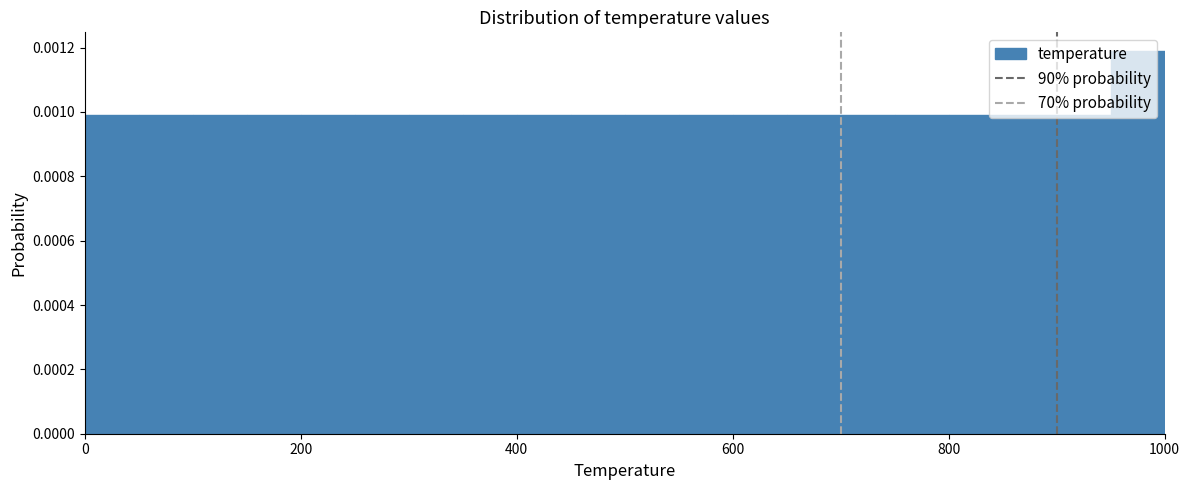

Read against the x-axis, roughly where is the centre of the tallest bar?

980